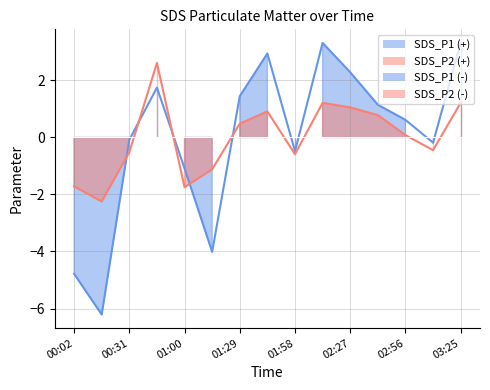

True or false: SDS_P1 and SDS_P2 cross at least once.

True